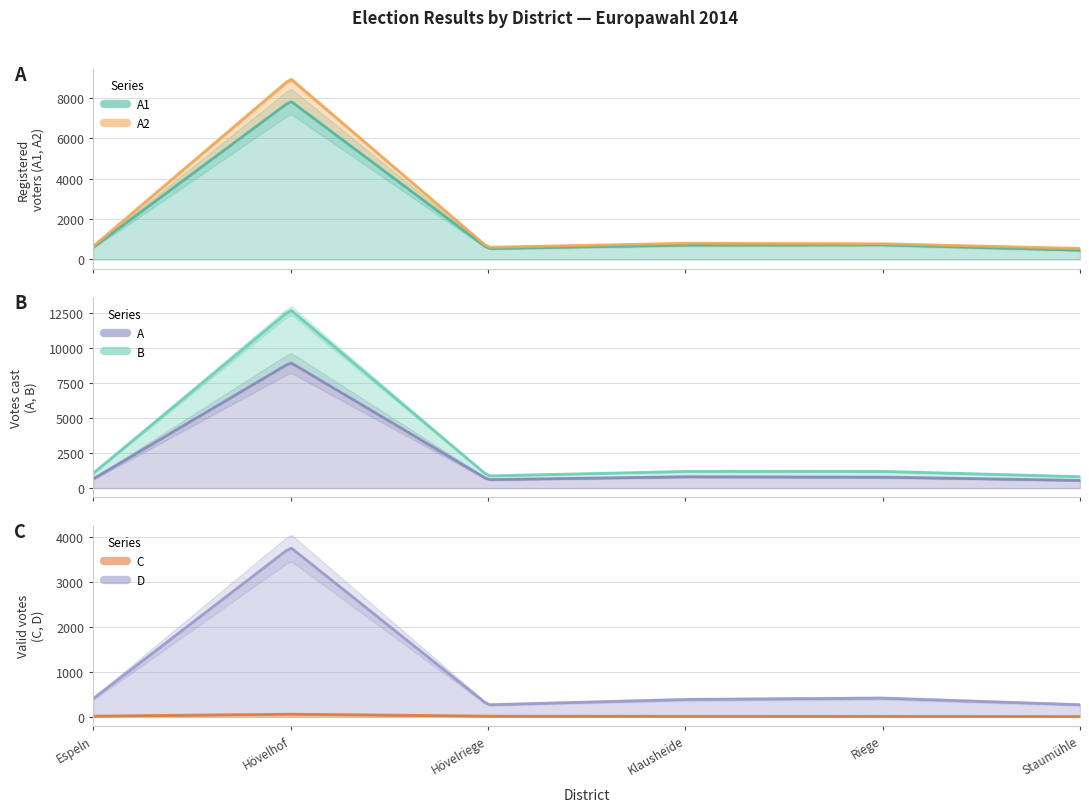

True or false: A and B intersect in this chart.

False